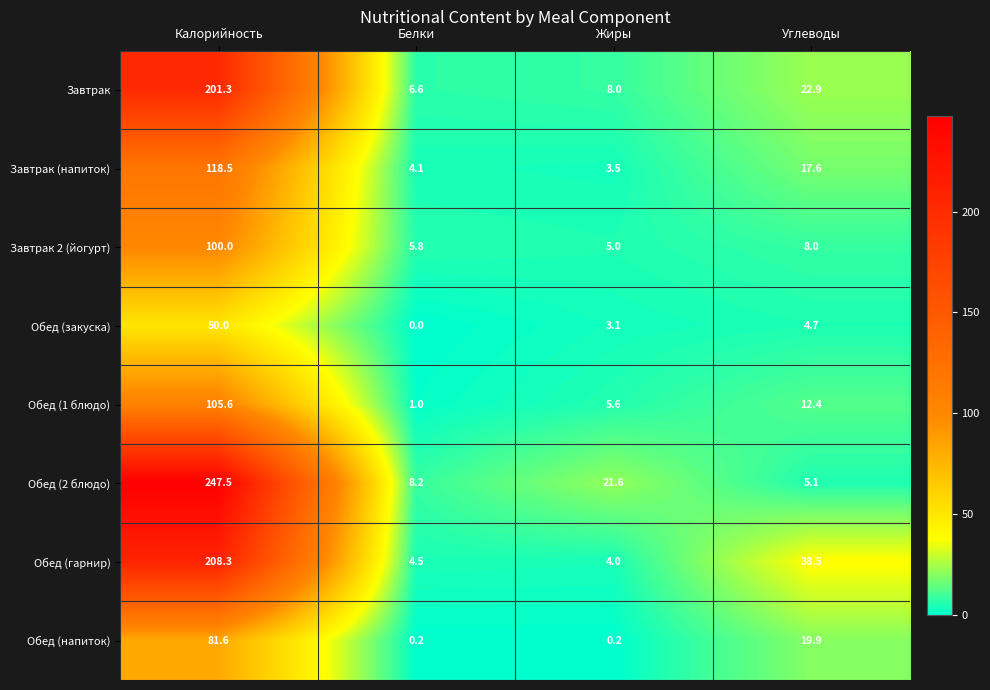

Rank the series at Калорийность from lowest to highest value.

Обед (закуска), Обед (напиток), Завтрак 2 (йогурт), Обед (1 блюдо), Завтрак (напиток), Завтрак, Обед (гарнир), Обед (2 блюдо)